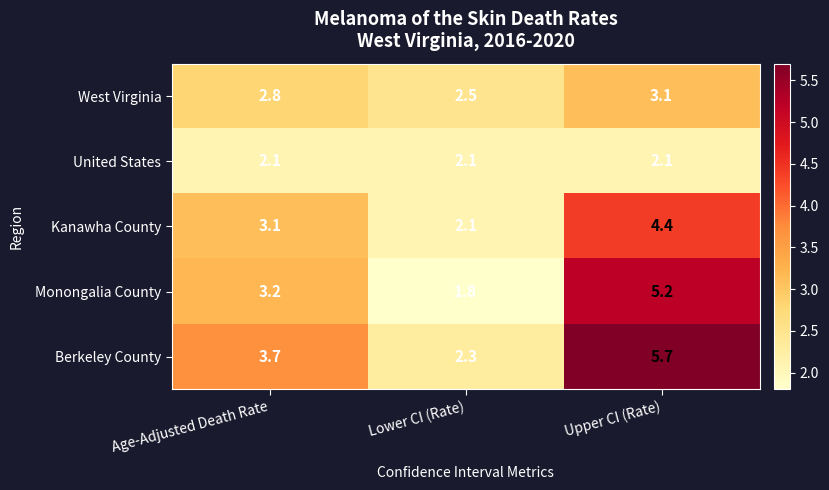

What is the spread (max minus min) of values at Lower CI (Rate)?

0.7